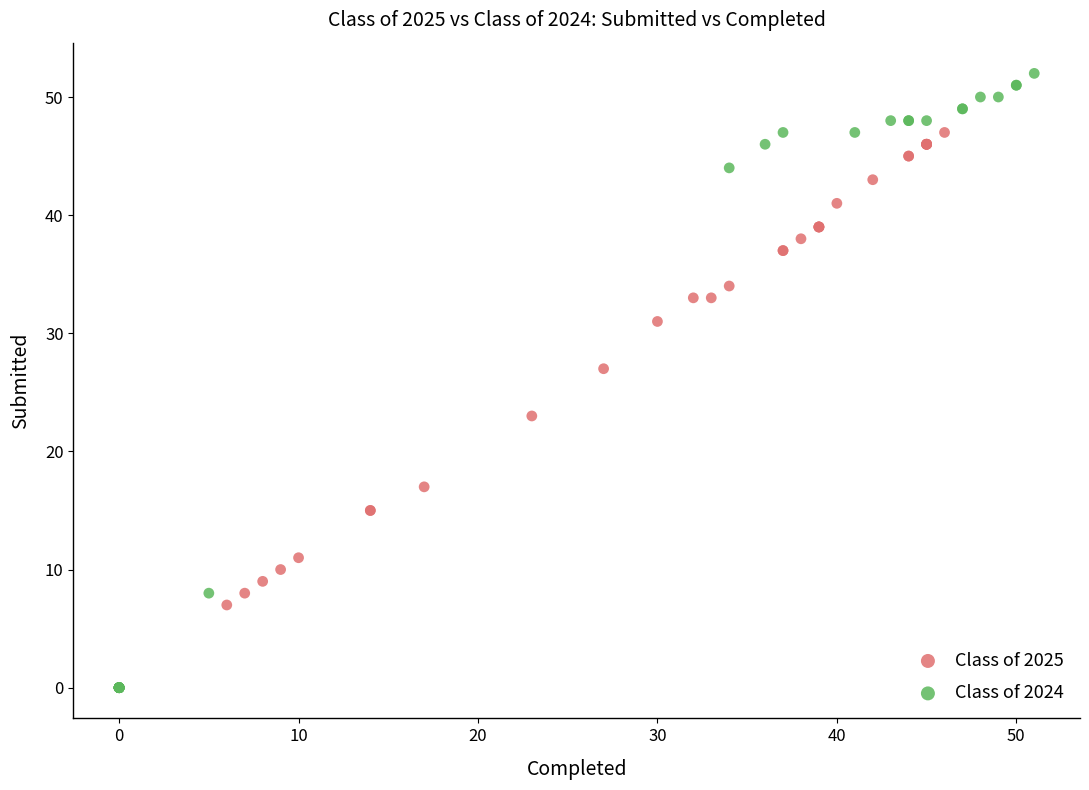

What are all the series names shown in the legend?

Class of 2025, Class of 2024